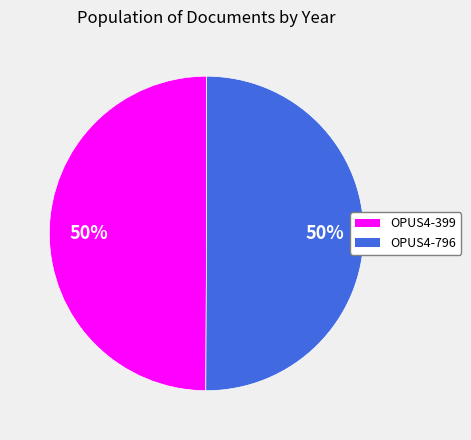

True or false: OPUS4-796 accounts for 37% of the total.

False